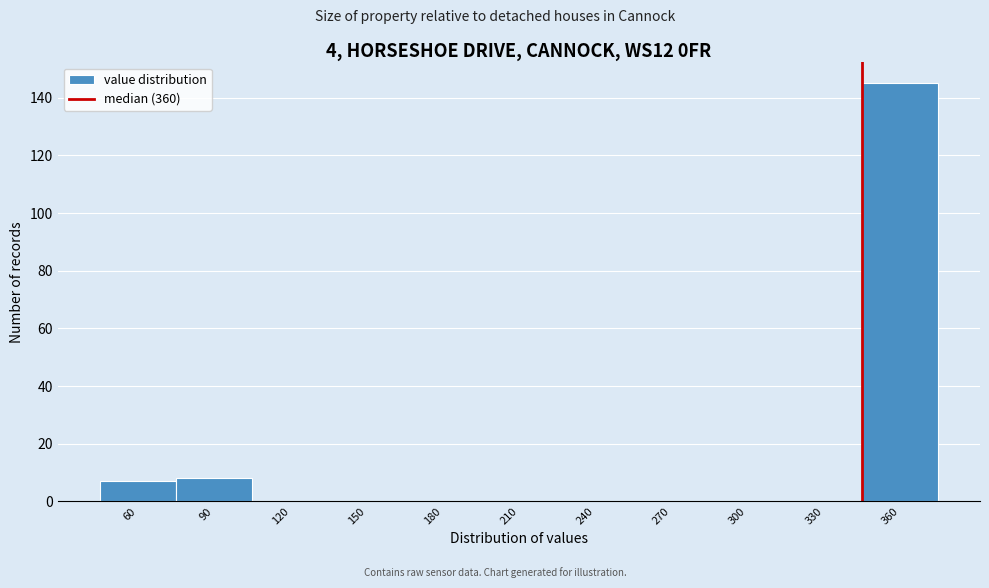

Reading left to right, extract all data points from this chart.

60=7	90=8	120=0	150=0	180=0	210=0	240=0	270=0	300=0	330=0	360=145